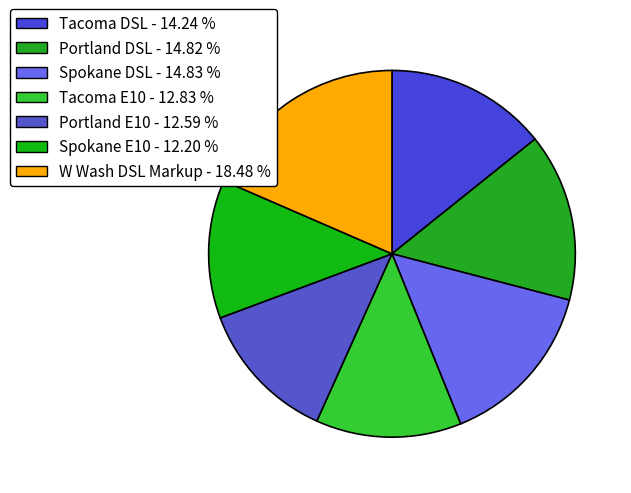

To the nearest percent, what portion does Spokane DSL represent?

15%